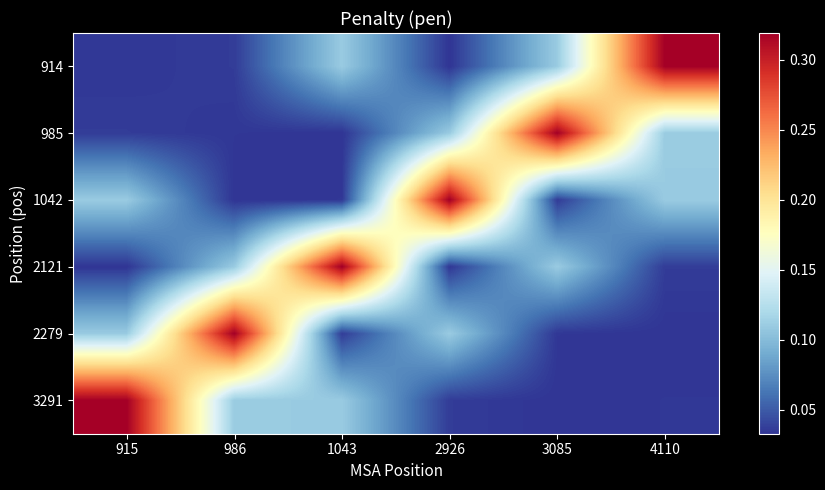

Which has a higher value, 915 or 986?

986